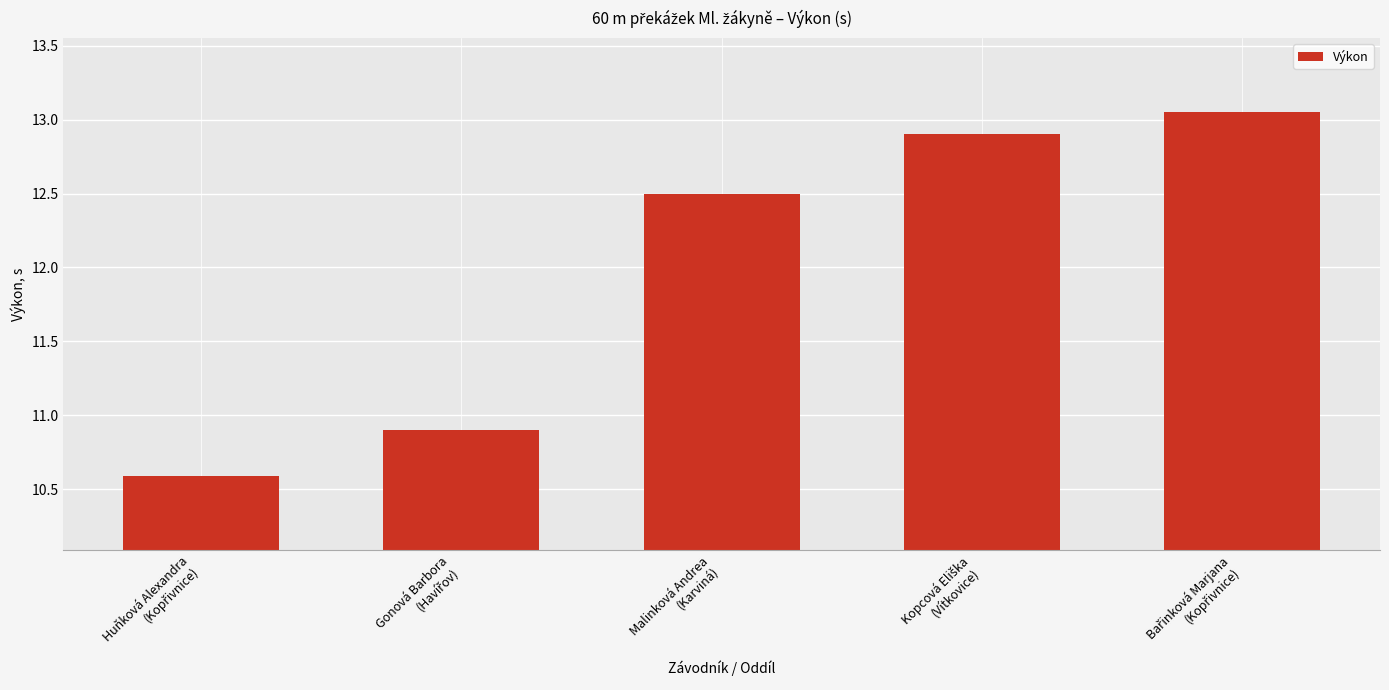

What is the minimum value shown in the chart?

10.6